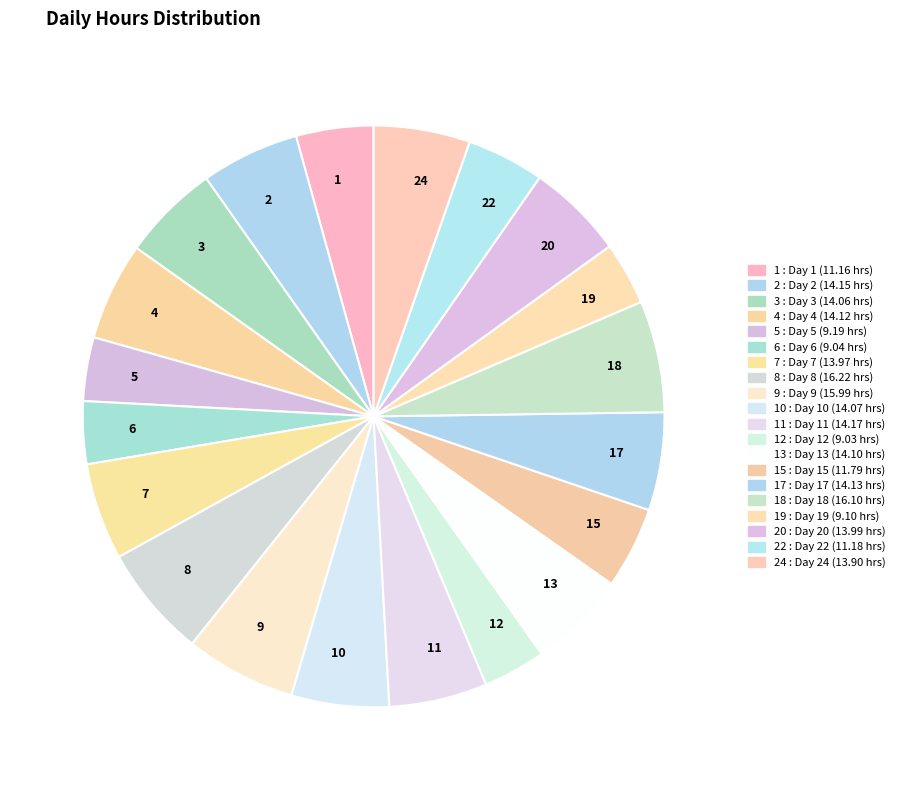

Approximately how many times larger is the value at 20 compared to 5?

1.5